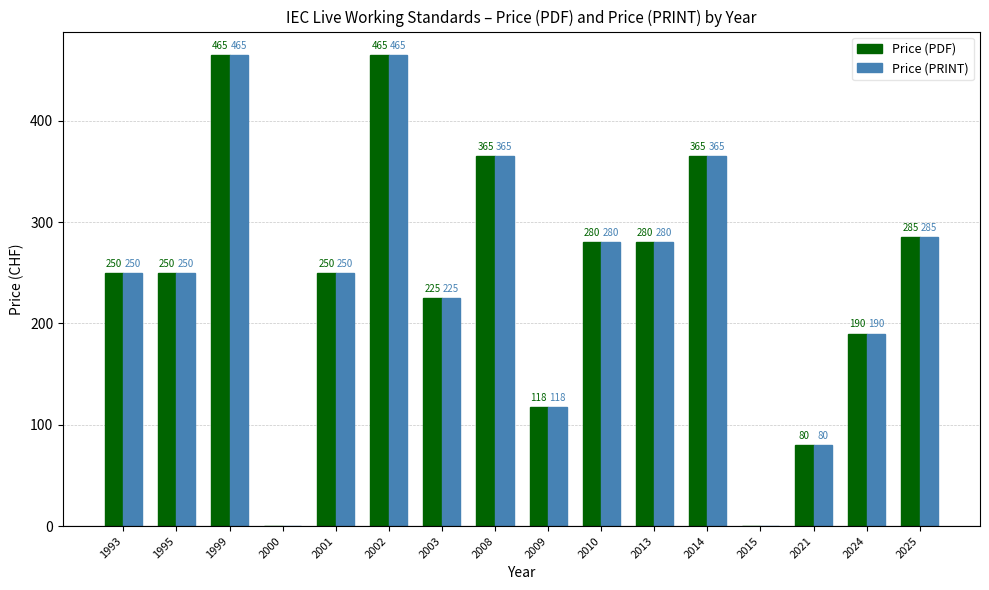

What is the highest value of the Price (PRINT) series?

465.0